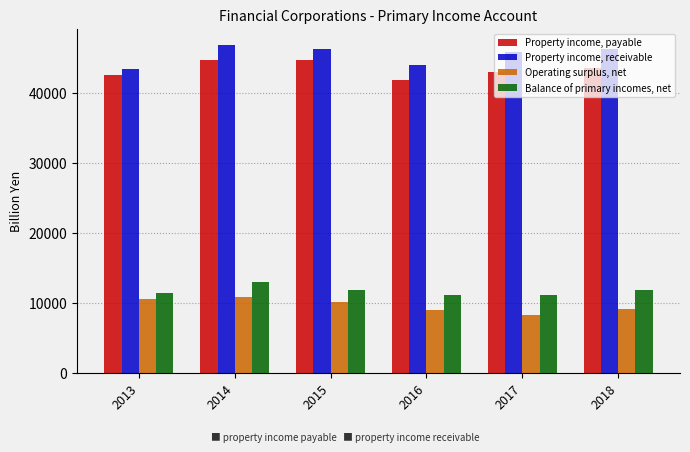

What is the difference between the second highest and minimum values in the Operating surplus, net series?

2313.9